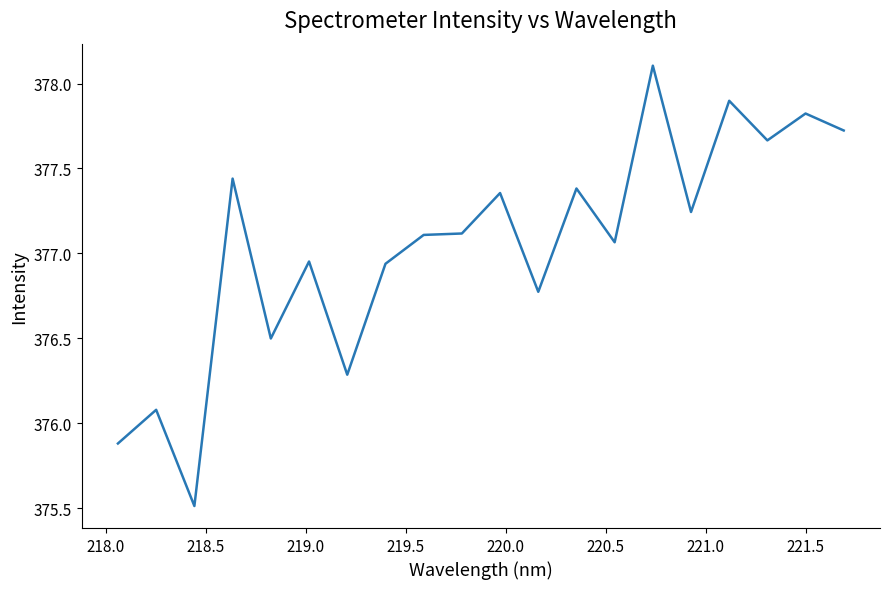

What is the difference between the second highest and second lowest values?

2.0